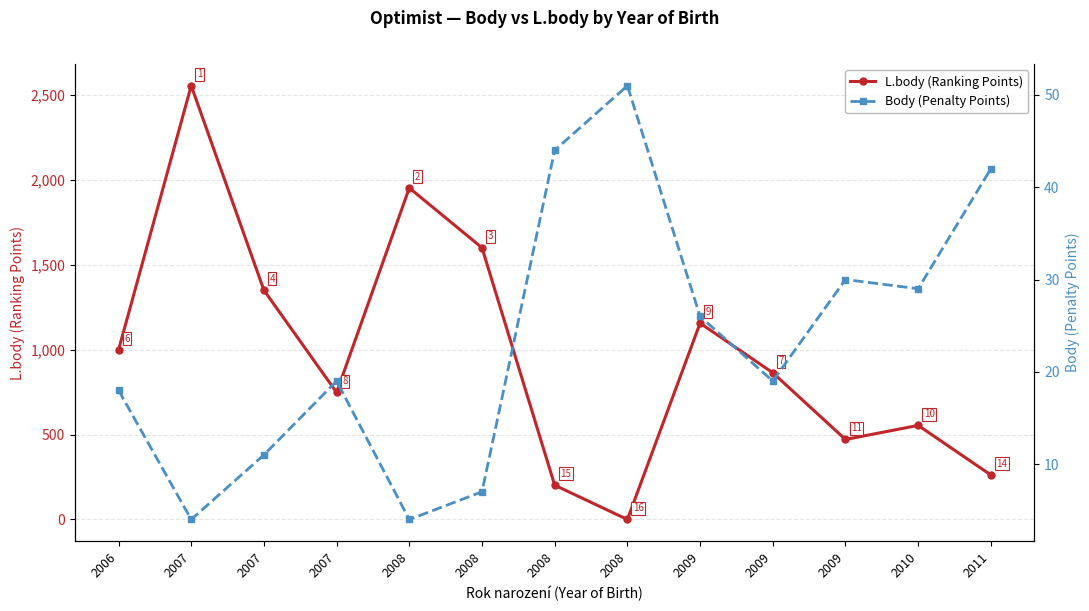

What is the difference between the highest and lowest values at 2008?

1948